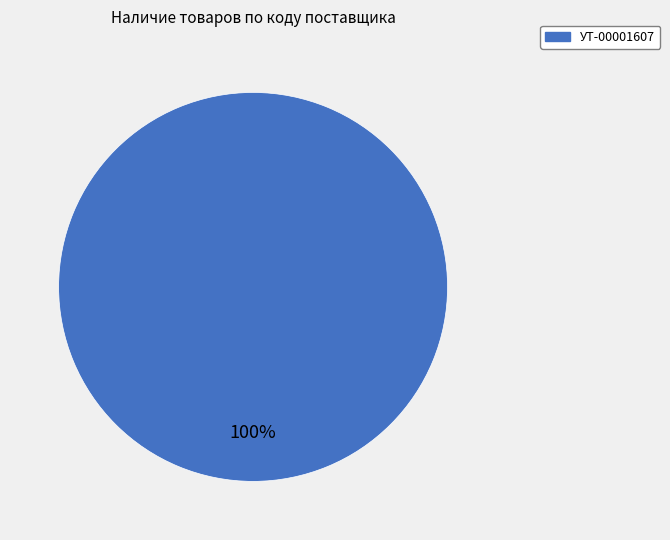

How many segments does this pie chart have?

1